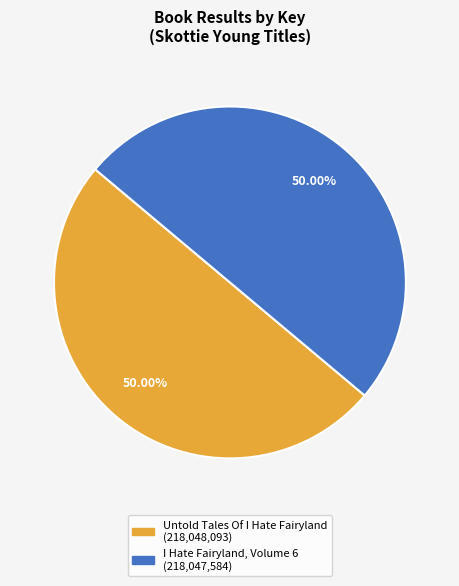

What portion of the pie excludes I Hate Fairyland, Volume 6?

50.0%